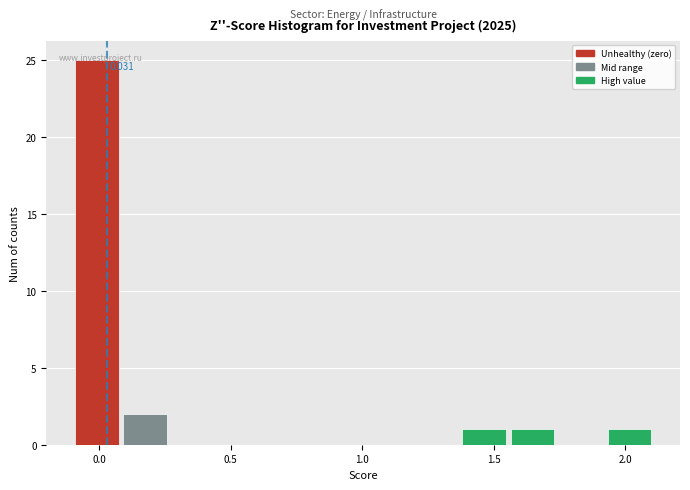

Read against the x-axis, roughly where is the centre of the tallest bar?

0.00